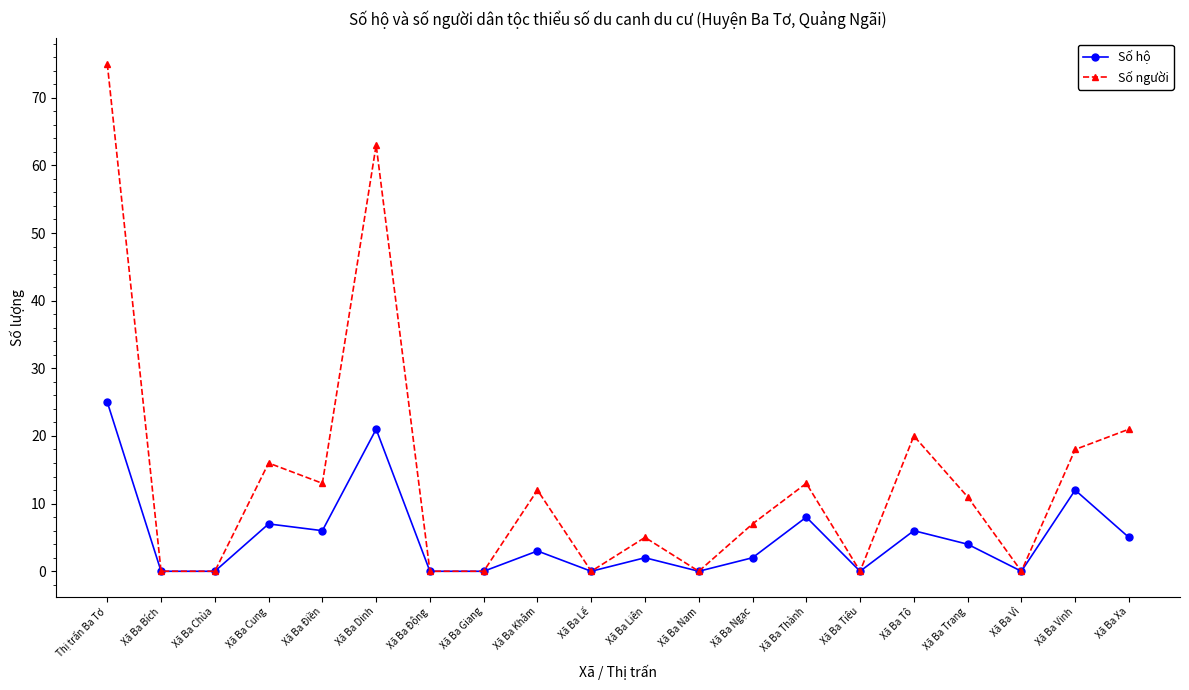

Which series has the widest spread of values?

Số người